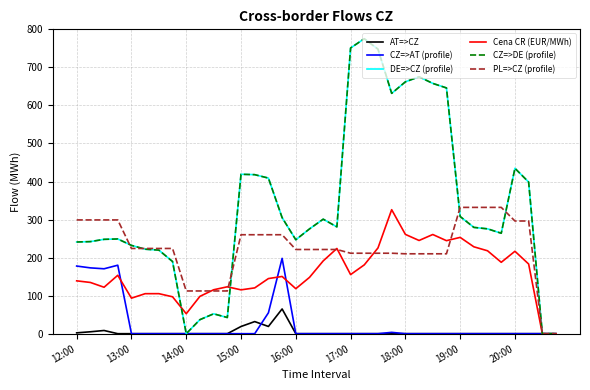

Reading left to right, what are all the values shown in this chart?

AT=>CZ: 2.2	5.0	8.4	0.0	0.0	0.0	0.0	0.0	0.0	0.0	0.0	0.0	18.9	31.8	19.0	65.0	0.0	0.0	0.0	0.0	0.0	0.0	0.0	0.0	0.0	0.0	0.0	0.0	0.0	0.0	0.0	0.0	0.0	0.0	0.0	0.0
CZ=>AT (profile): 177.8	173.0	170.6	180.0	0.0	0.0	0.0	0.0	0.0	0.0	0.0	0.0	0.0	0.0	54.9	198.0	0.0	0.0	0.0	0.0	0.0	0.0	0.0	3.5	0.0	0.0	0.0	0.0	0.0	0.0	0.0	0.0	0.0	0.0	0.0	0.0
DE=>CZ (profile): 241.0	242.0	248.0	249.0	232.1	222.1	219.7	189.7	0.0	36.9	52.2	42.5	419.0	418.0	409.0	305.1	246.9	275.4	301.0	280.7	751.0	775.3	747.9	631.7	662.0	675.3	657.9	646.0	308.0	279.4	275.6	264.0	434.7	398.5	0.0	0.0
Cena CR (EUR/MWh): 138.9	134.7	122.1	153.5	93.4	105.2	105.2	97.0	52.5	98.1	115.5	123.2	115.2	120.4	144.9	150.4	118.3	148.0	191.3	224.0	155.3	180.9	225.4	325.9	261.0	245.0	260.7	244.5	253.1	228.4	217.9	187.7	216.7	183.1	0.0	0.0
CZ=>DE (profile): 241.0	242.0	248.0	249.0	232.1	222.1	219.7	189.7	0.0	36.9	52.2	42.5	419.0	418.0	409.0	305.1	246.9	275.4	301.0	280.7	751.0	775.3	747.9	631.7	662.0	675.3	657.9	646.0	308.0	279.4	275.6	264.0	434.7	398.5	0.0	0.0
PL=>CZ (profile): 299.0	299.0	299.0	299.0	224.0	224.0	224.0	224.0	112.3	112.3	112.3	112.3	260.1	260.1	260.1	260.1	221.3	221.3	221.3	221.3	211.5	211.5	211.5	211.5	210.0	210.0	210.0	210.0	332.0	332.0	332.0	332.0	296.2	296.2	0.0	0.0